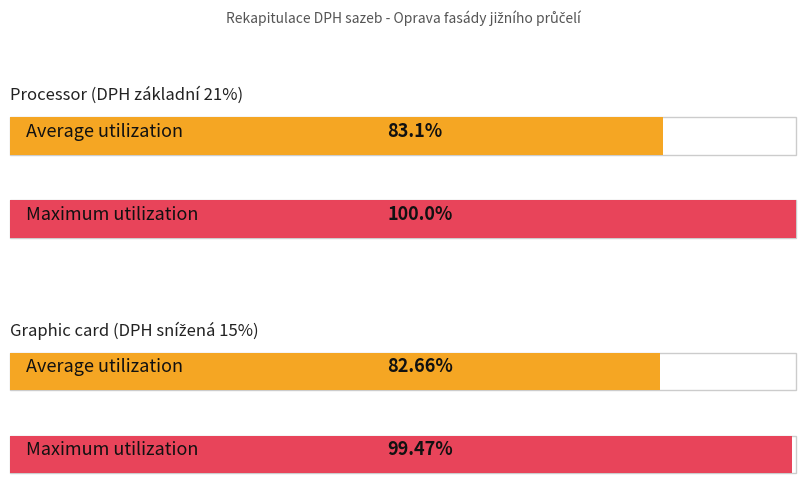

At how many categories does at least one series exceed 0?

4